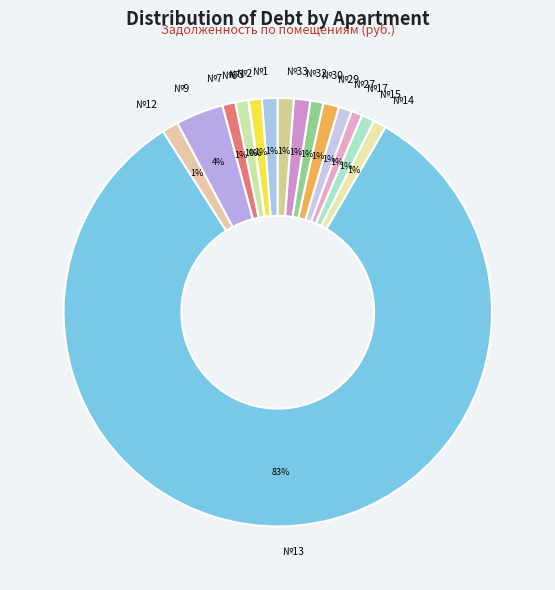

What percentage is the №14 slice, to the nearest percent?

1%